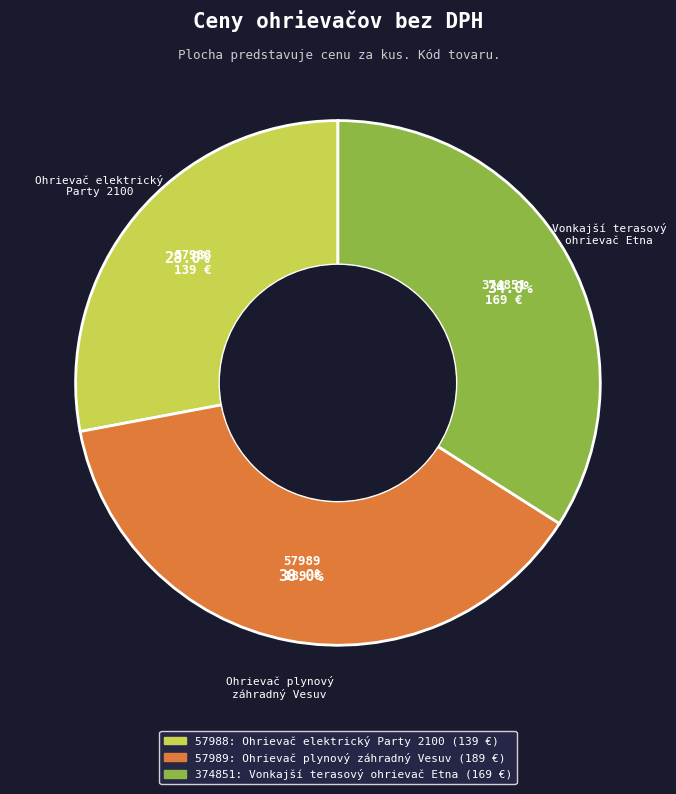

To the nearest percent, what is the difference between the 374851 and 57988 slice percentages?

6%